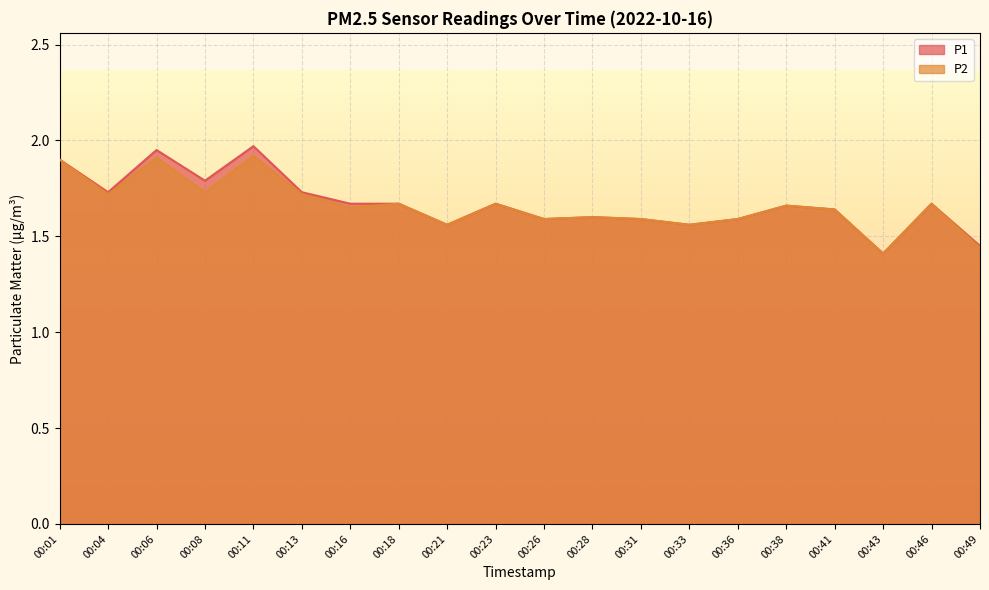

In P1, how many points are higher than both neighbors (excluding endpoints)?

6